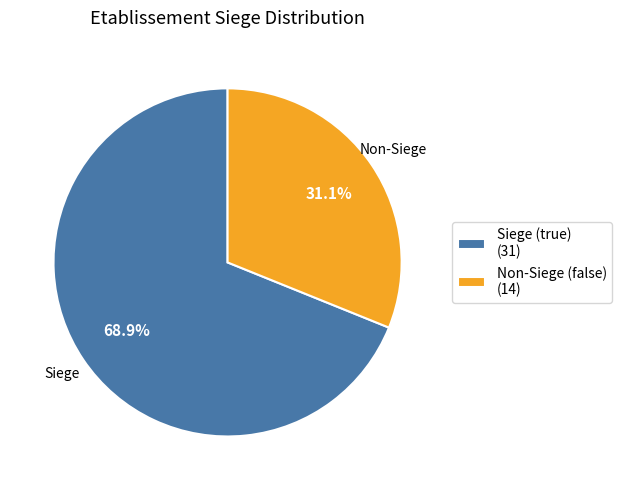

Is there any slice that represents more than half of the pie?

Yes